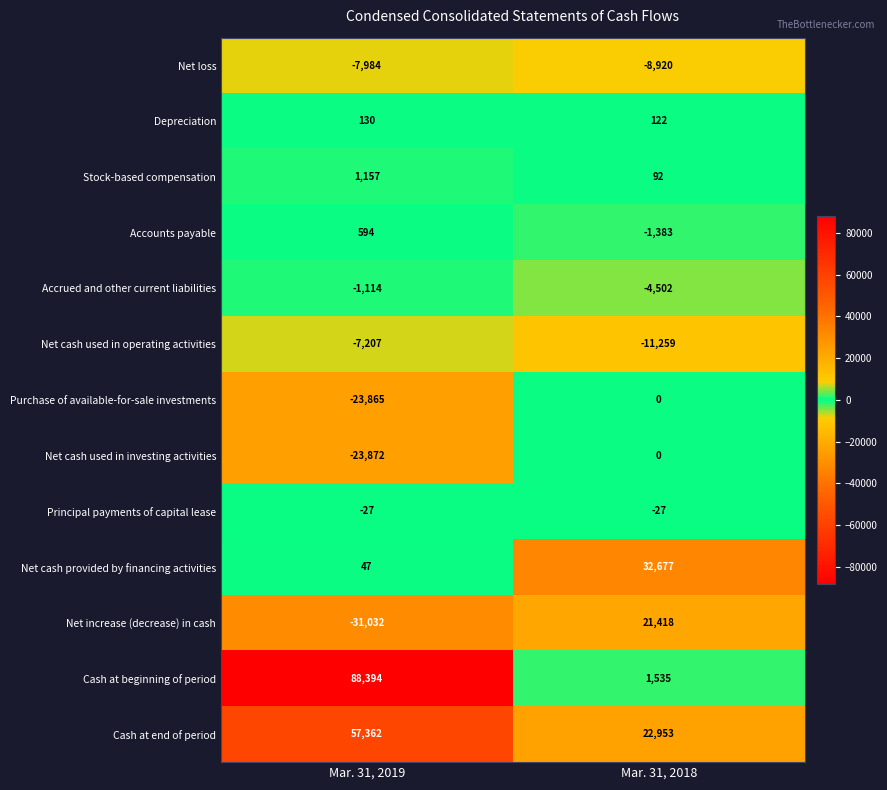

At how many categories does at least one series exceed 4669?

2